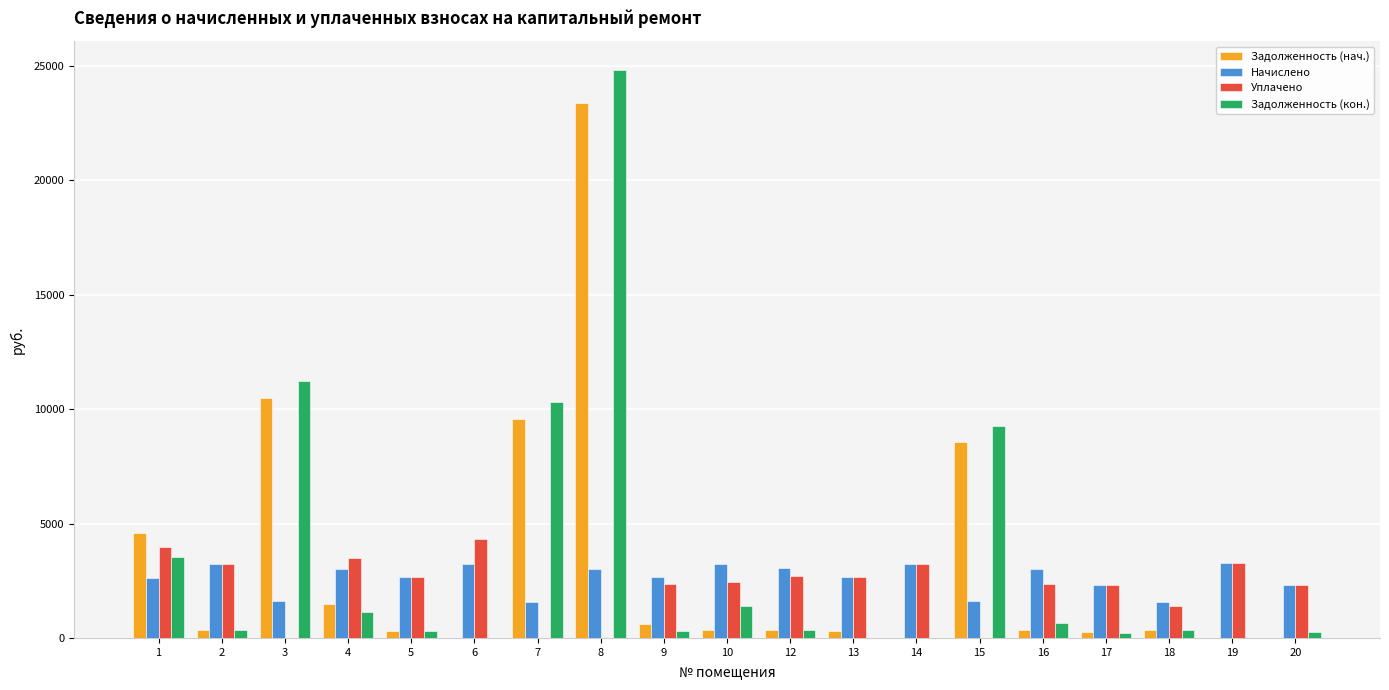

At which category is the sum across all series the highest?

8